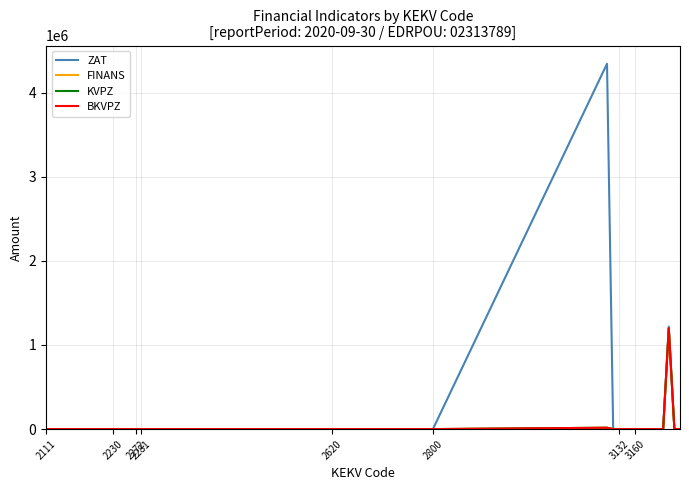

At which label does BKVPZ reach its minimum?

2111